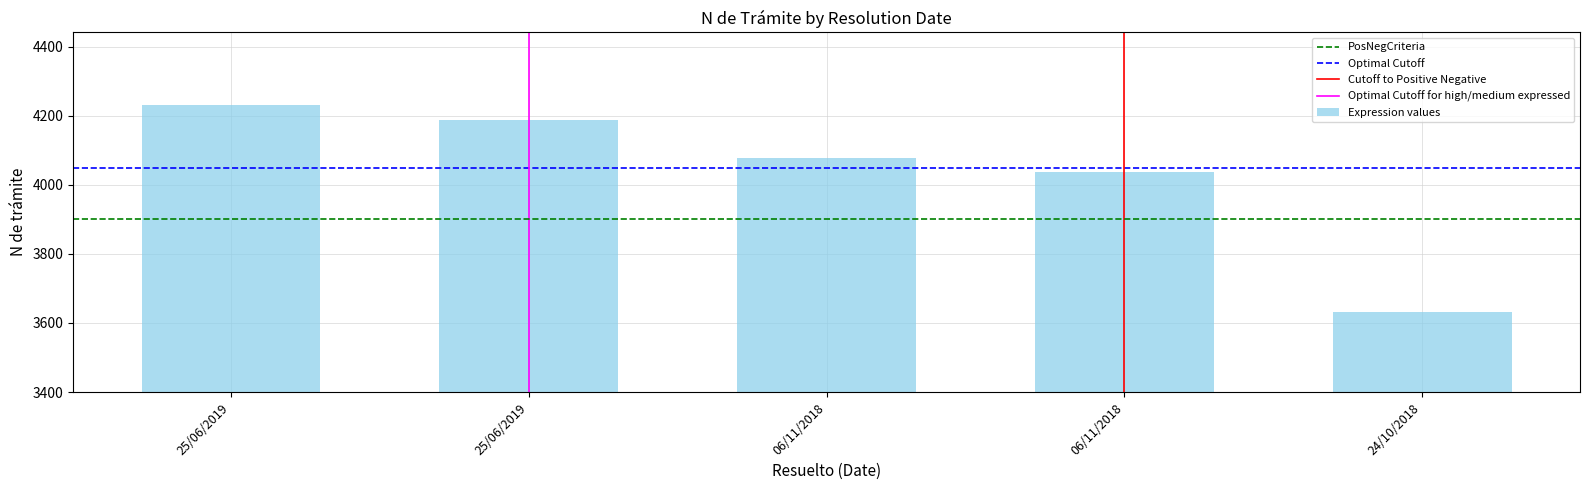

Which has a higher value, 06/11/2018 or 25/06/2019?

25/06/2019